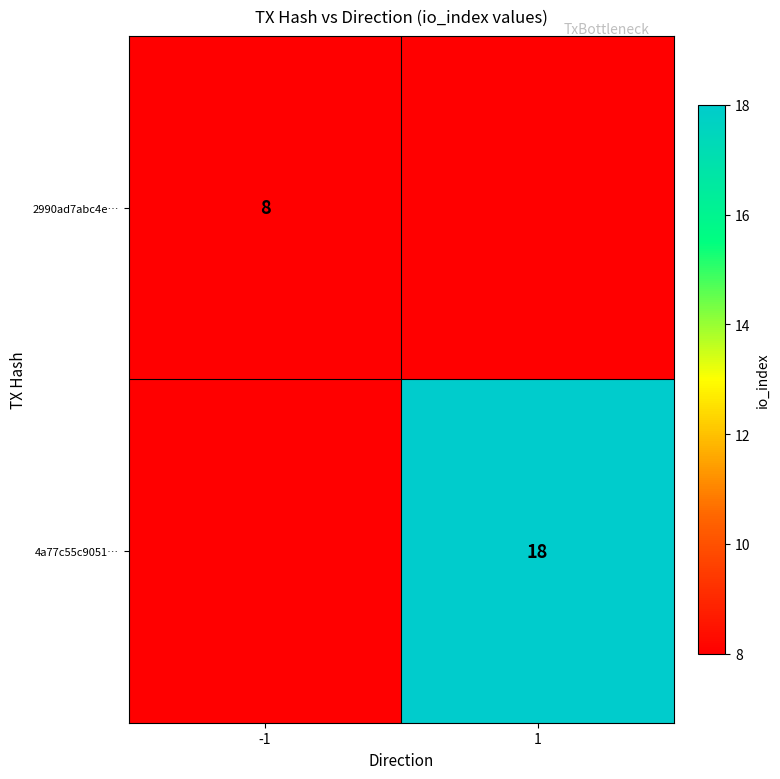

Is the value of 2990ad7abc4e… at -1 greater than the value of 4a77c55c9051… at 1?

No